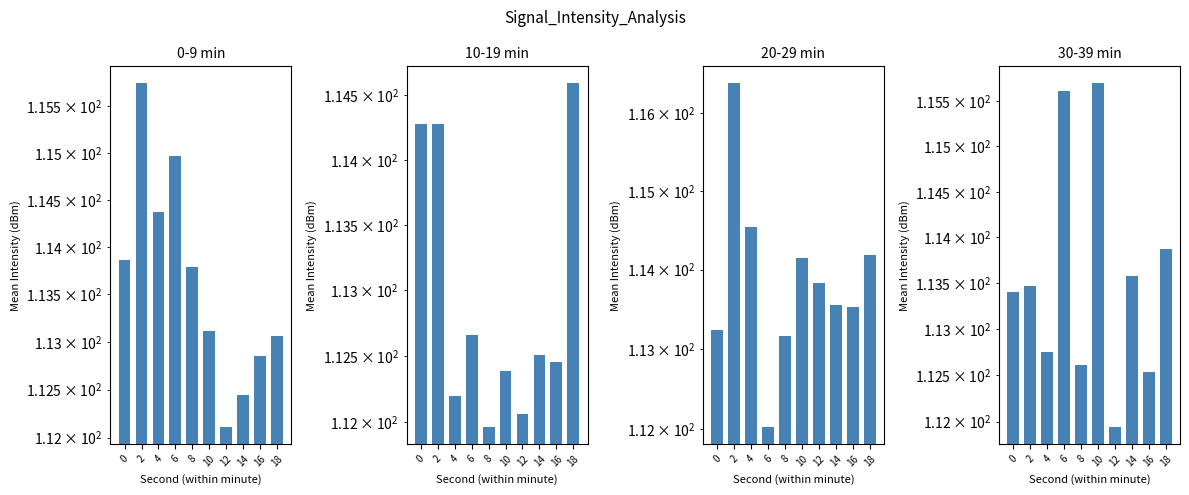

What are all the series names shown in the legend?

0-9 min, 10-19 min, 20-29 min, 30-39 min